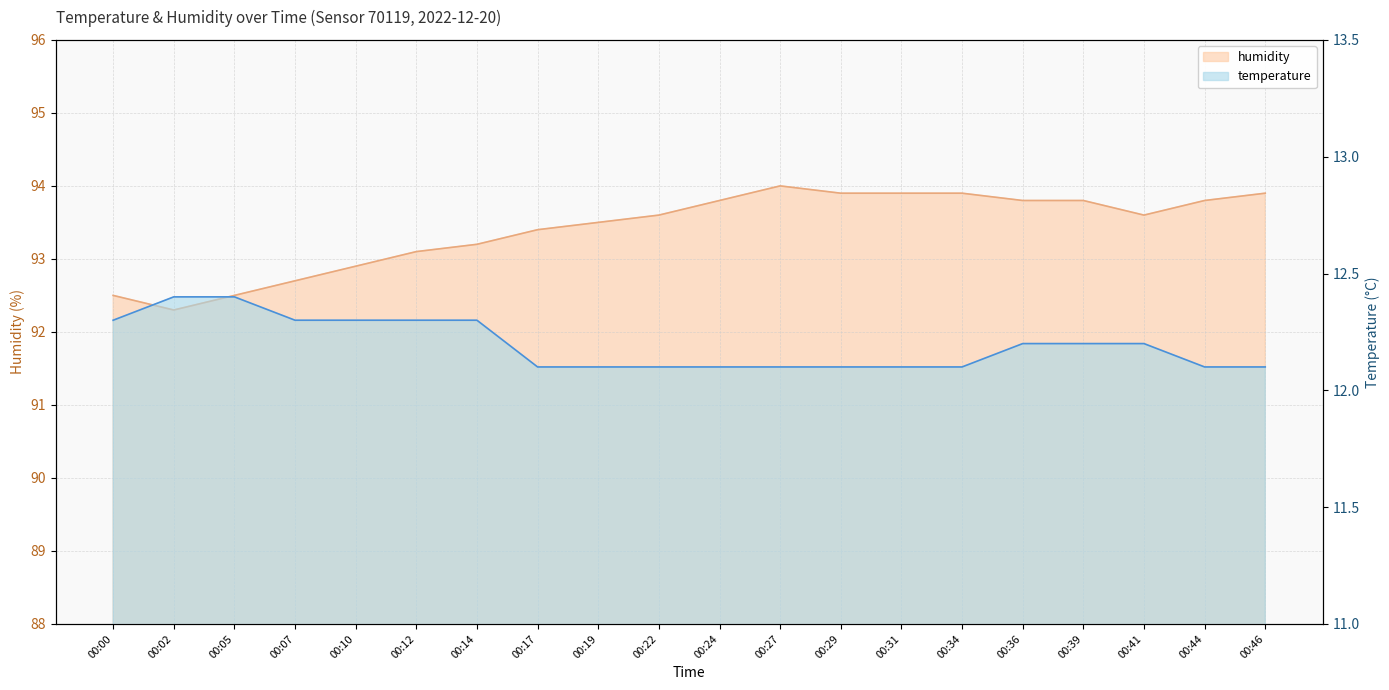

What is the sum of the humidity values at 00:00 and 00:12?

185.6